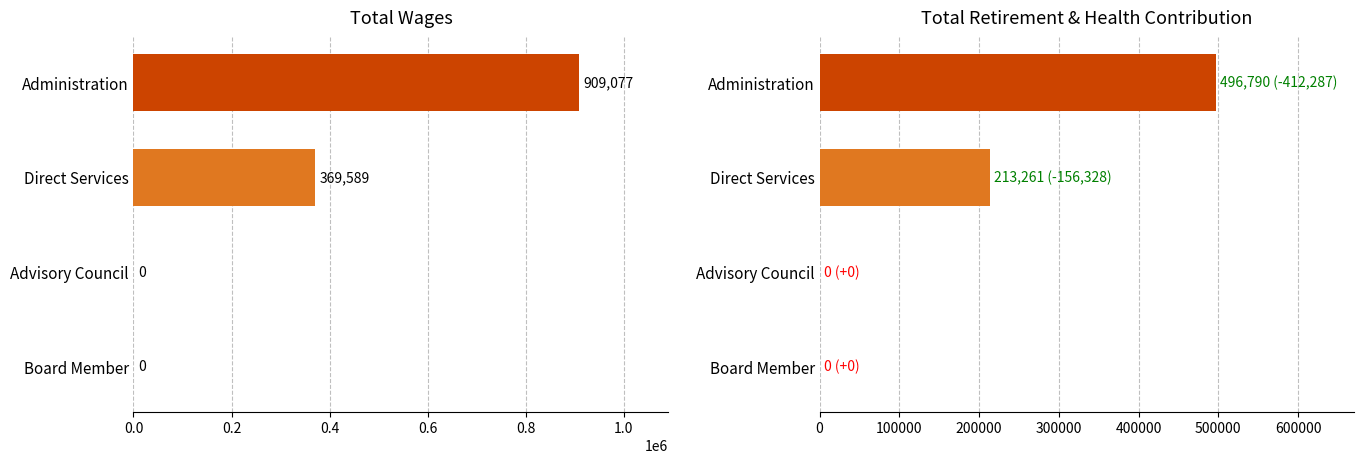

The Total Retirement & Health Contribution series shows 0 at Advisory Council. True or false?

True